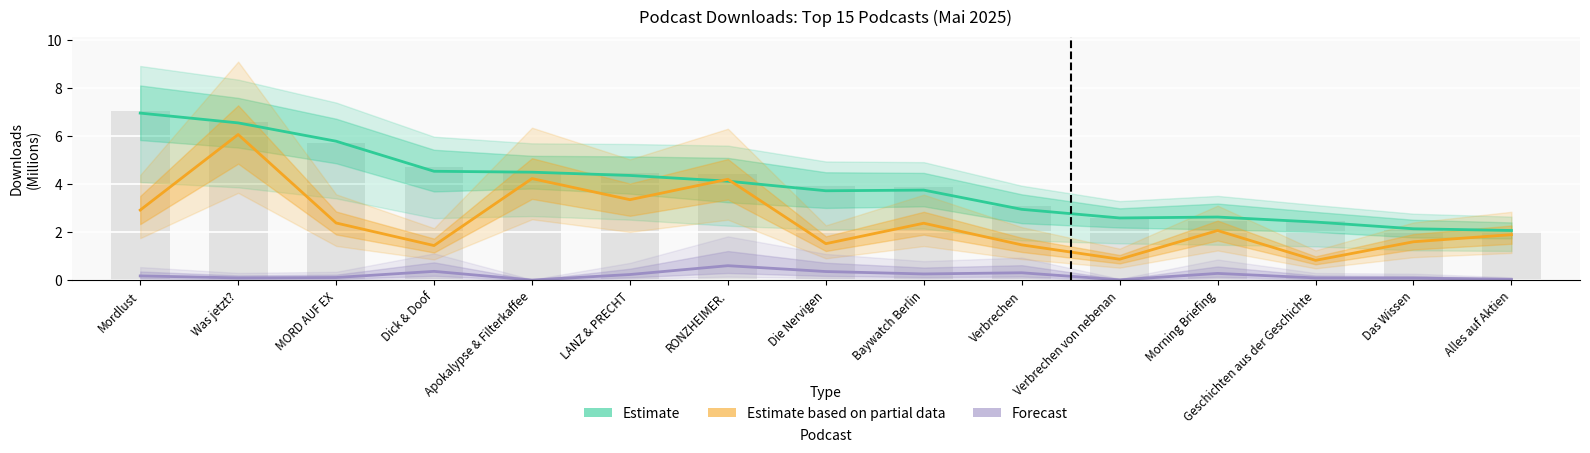

How many categories are shown in the chart?

15